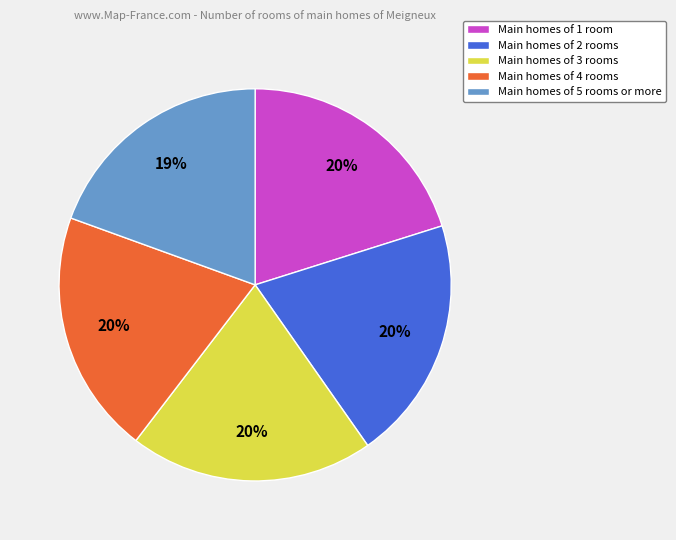

How many segments does this pie chart have?

5